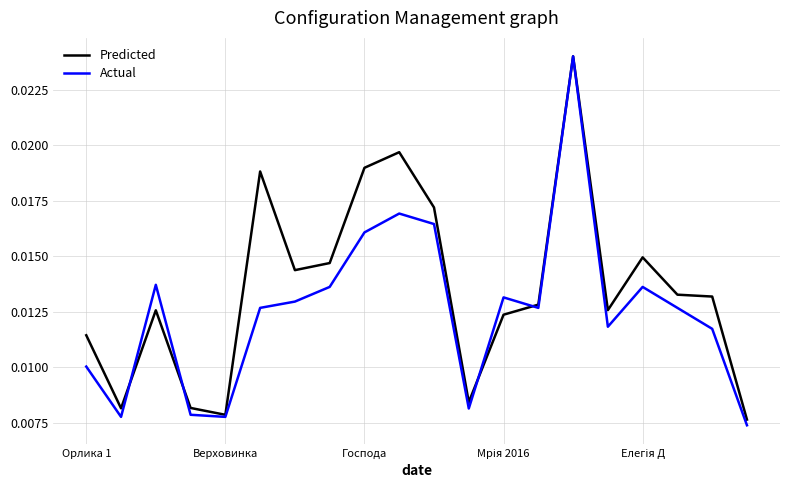

How many lines are shown in the chart?

2